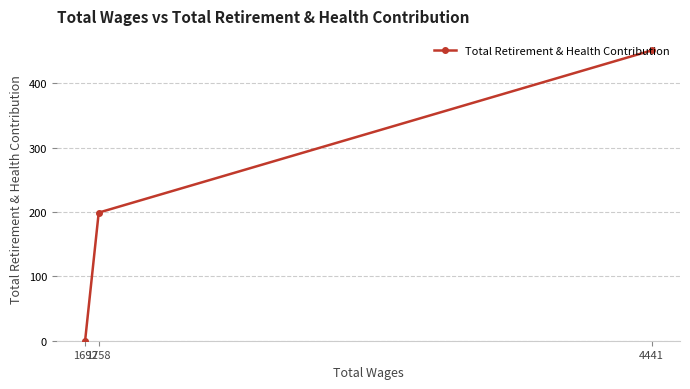

True or false: the data shows 451 at 4441.

True